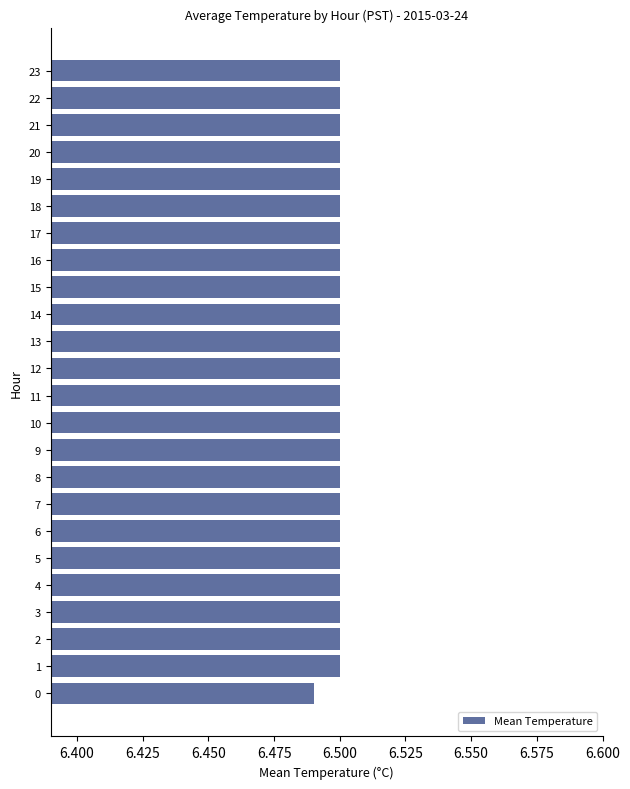

Approximately how many times larger is the value at 3 compared to 0?

1.0